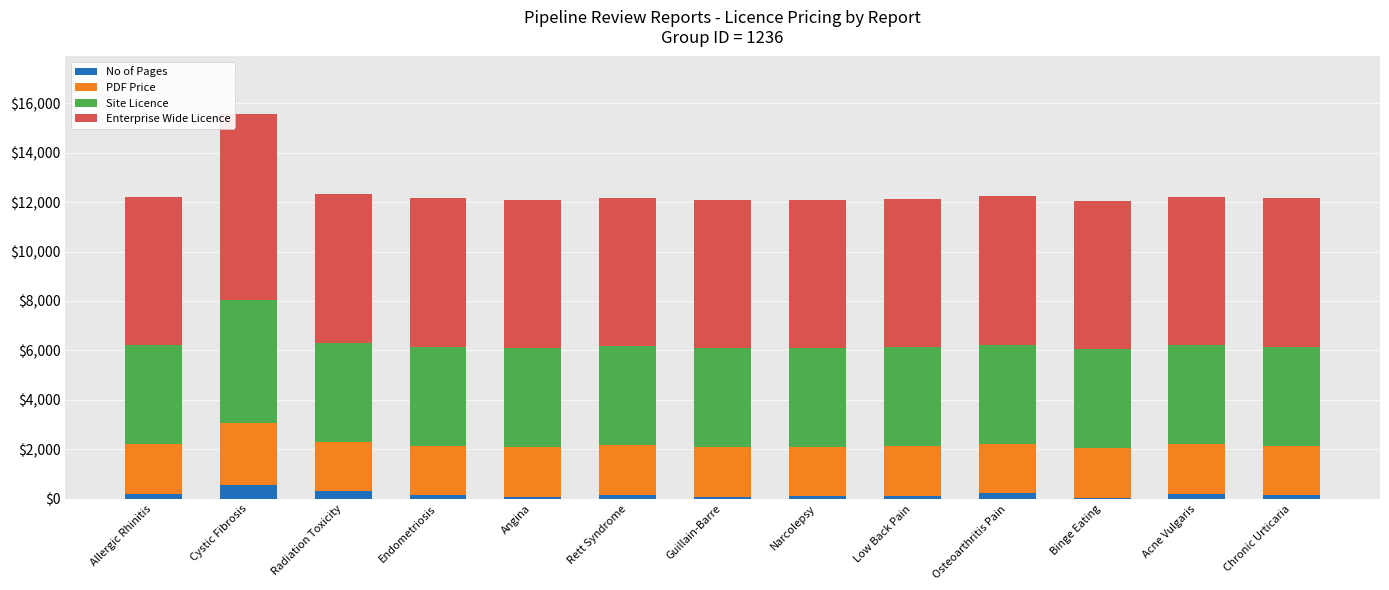

What is the sum of all No of Pages values?

2459